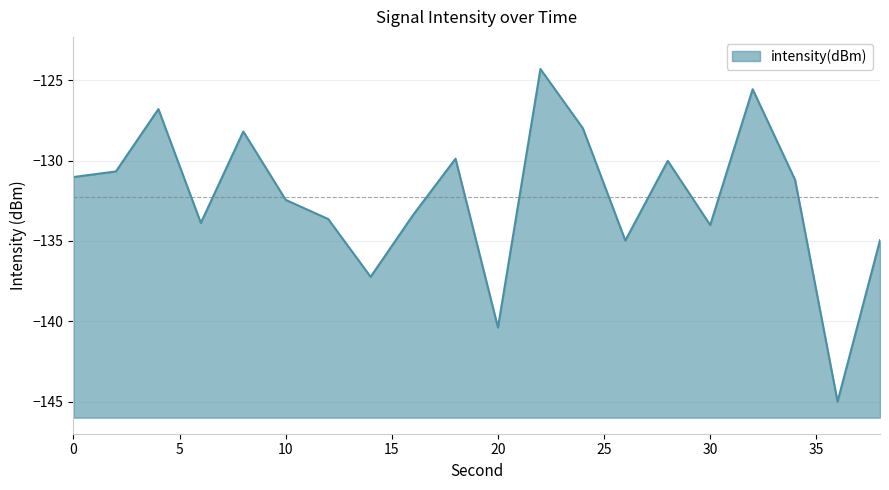

The chart shows a value of -133.9 at 6. True or false?

True